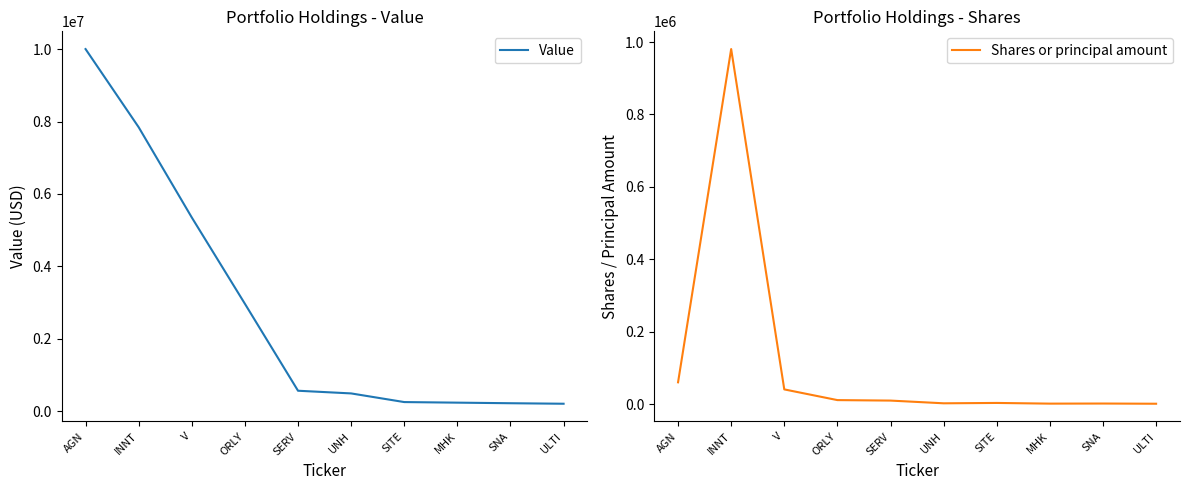

Is this an area chart (filled region under the line)?

No